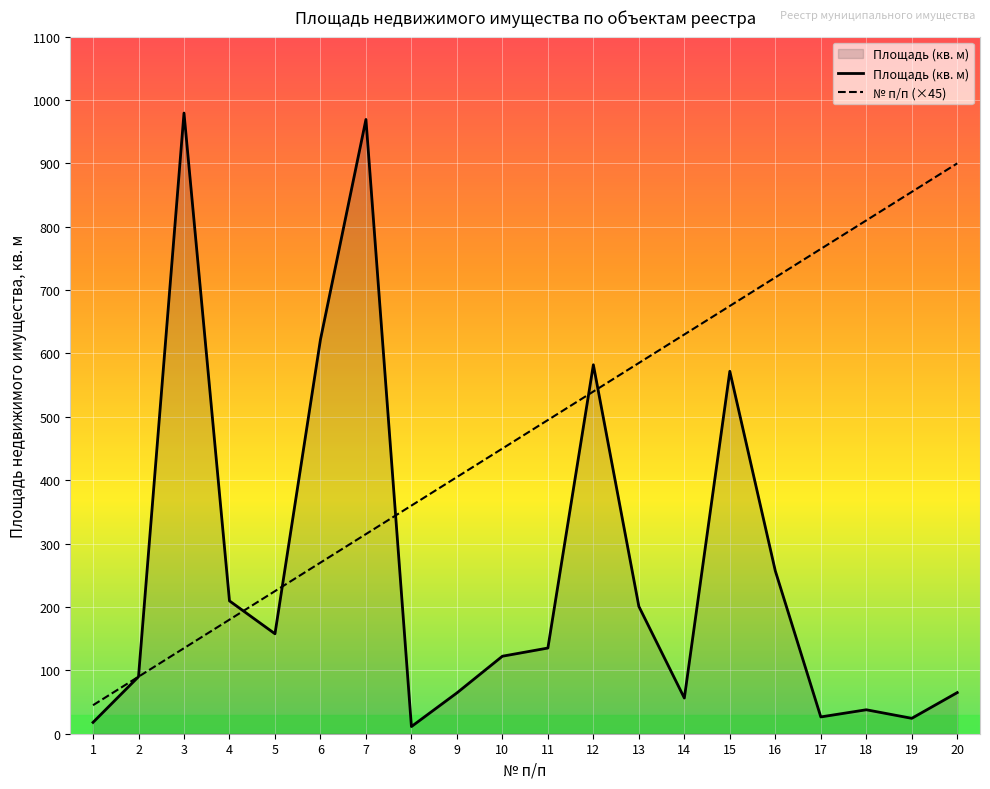

How many lines are shown in the chart?

2